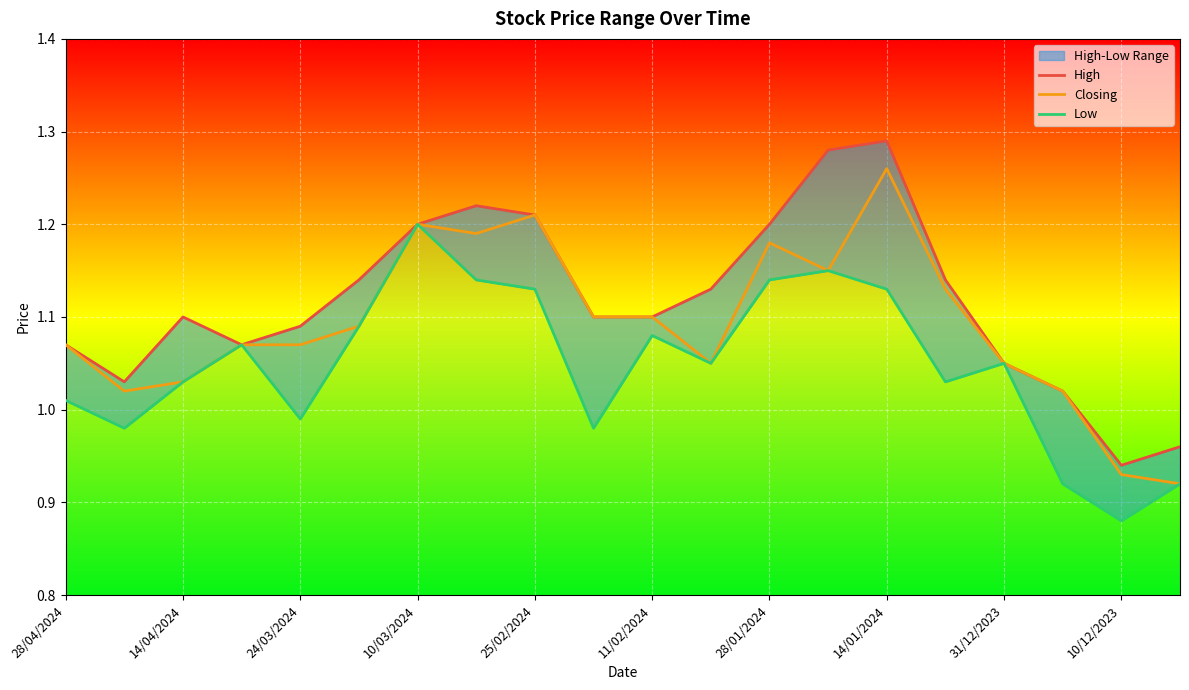

Where does the Closing series first go above 1?

28/04/2024